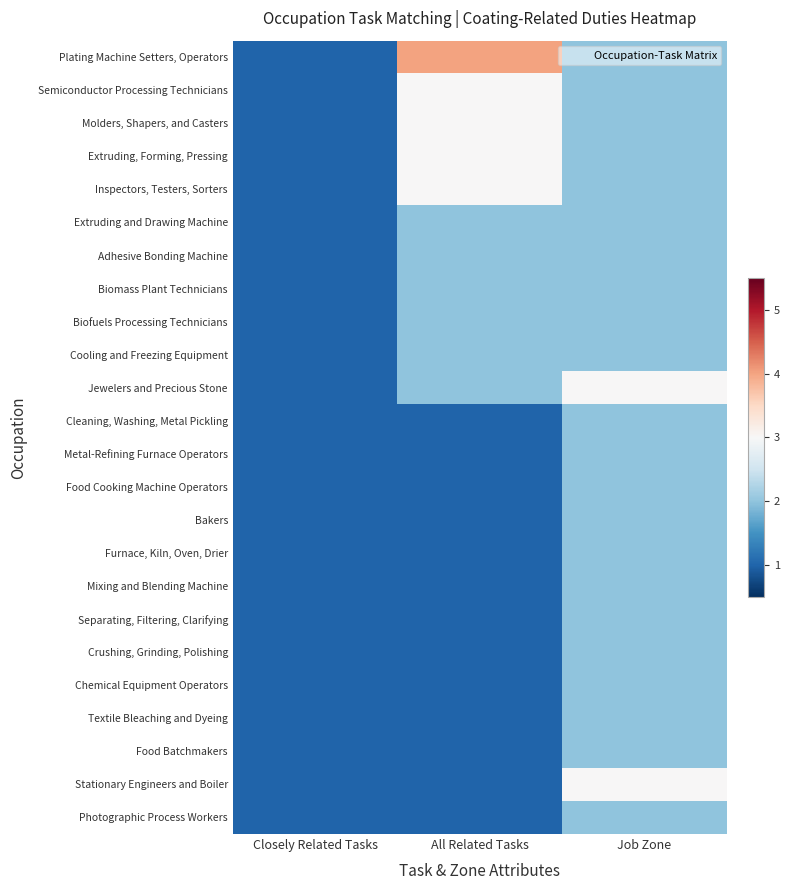

Reading left to right, extract all data points from this chart.

Plating Machine Setters, Operators: Closely Related Tasks=1	All Related Tasks=4	Job Zone=2
Semiconductor Processing Technicians: Closely Related Tasks=1	All Related Tasks=3	Job Zone=2
Molders, Shapers, and Casters: Closely Related Tasks=1	All Related Tasks=3	Job Zone=2
Extruding, Forming, Pressing: Closely Related Tasks=1	All Related Tasks=3	Job Zone=2
Inspectors, Testers, Sorters: Closely Related Tasks=1	All Related Tasks=3	Job Zone=2
Extruding and Drawing Machine: Closely Related Tasks=1	All Related Tasks=2	Job Zone=2
Adhesive Bonding Machine: Closely Related Tasks=1	All Related Tasks=2	Job Zone=2
Biomass Plant Technicians: Closely Related Tasks=1	All Related Tasks=2	Job Zone=2
Biofuels Processing Technicians: Closely Related Tasks=1	All Related Tasks=2	Job Zone=2
Cooling and Freezing Equipment: Closely Related Tasks=1	All Related Tasks=2	Job Zone=2
Jewelers and Precious Stone: Closely Related Tasks=1	All Related Tasks=2	Job Zone=3
Cleaning, Washing, Metal Pickling: Closely Related Tasks=1	All Related Tasks=1	Job Zone=2
Metal-Refining Furnace Operators: Closely Related Tasks=1	All Related Tasks=1	Job Zone=2
Food Cooking Machine Operators: Closely Related Tasks=1	All Related Tasks=1	Job Zone=2
Bakers: Closely Related Tasks=1	All Related Tasks=1	Job Zone=2
Furnace, Kiln, Oven, Drier: Closely Related Tasks=1	All Related Tasks=1	Job Zone=2
Mixing and Blending Machine: Closely Related Tasks=1	All Related Tasks=1	Job Zone=2
Separating, Filtering, Clarifying: Closely Related Tasks=1	All Related Tasks=1	Job Zone=2
Crushing, Grinding, Polishing: Closely Related Tasks=1	All Related Tasks=1	Job Zone=2
Chemical Equipment Operators: Closely Related Tasks=1	All Related Tasks=1	Job Zone=2
Textile Bleaching and Dyeing: Closely Related Tasks=1	All Related Tasks=1	Job Zone=2
Food Batchmakers: Closely Related Tasks=1	All Related Tasks=1	Job Zone=2
Stationary Engineers and Boiler: Closely Related Tasks=1	All Related Tasks=1	Job Zone=3
Photographic Process Workers: Closely Related Tasks=1	All Related Tasks=1	Job Zone=2